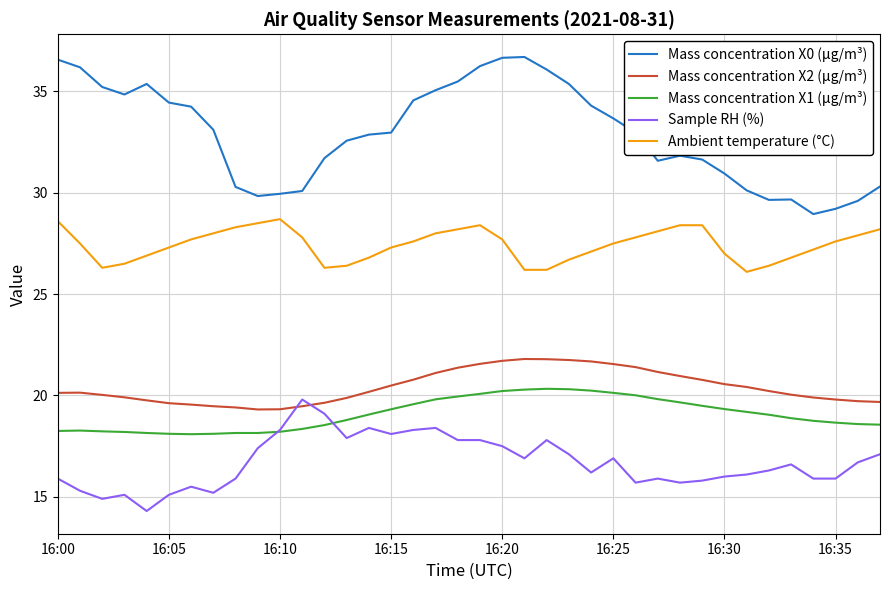

Which series has the largest range (max minus min)?

Mass concentration X0 (μg/m³)